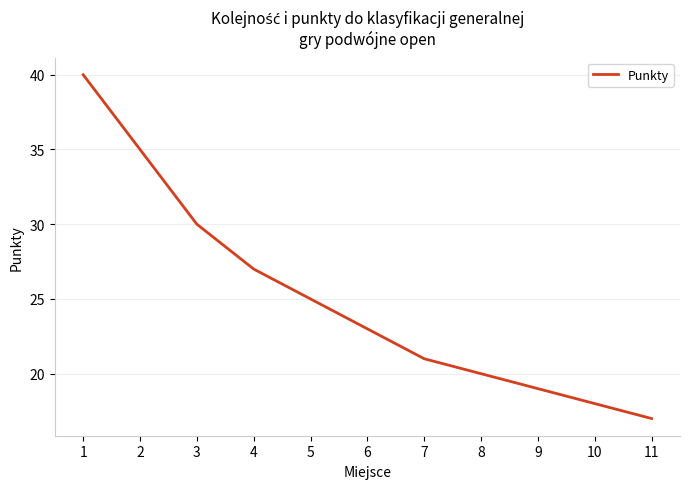

How many lines are shown in the chart?

1